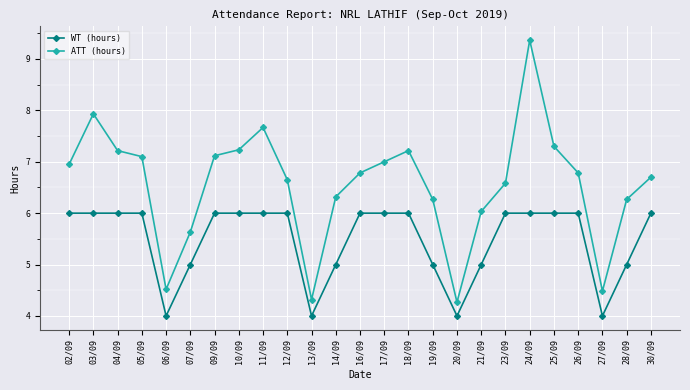

Which series changed the most between 16/09 and 20/09?

ATT (hours)